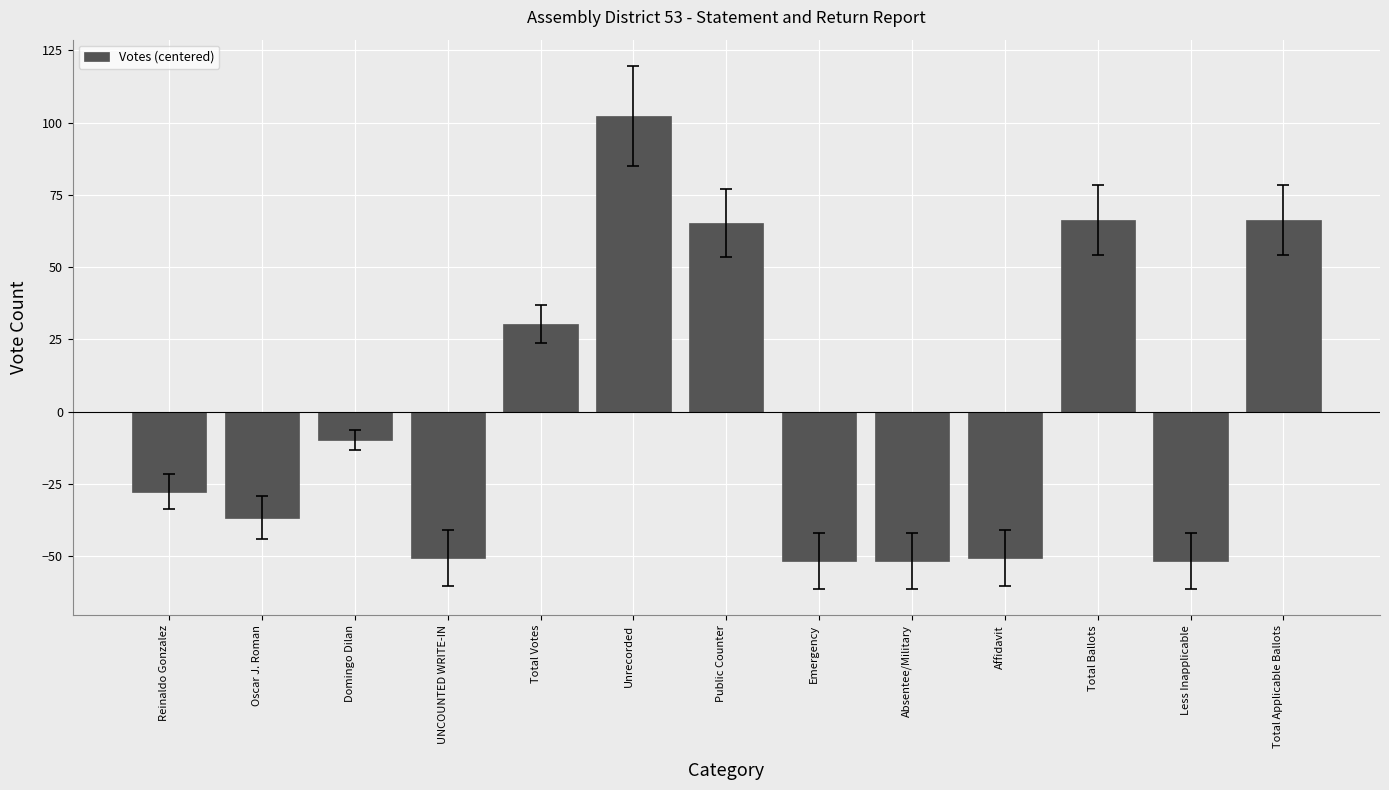

How many positive values are there?

5